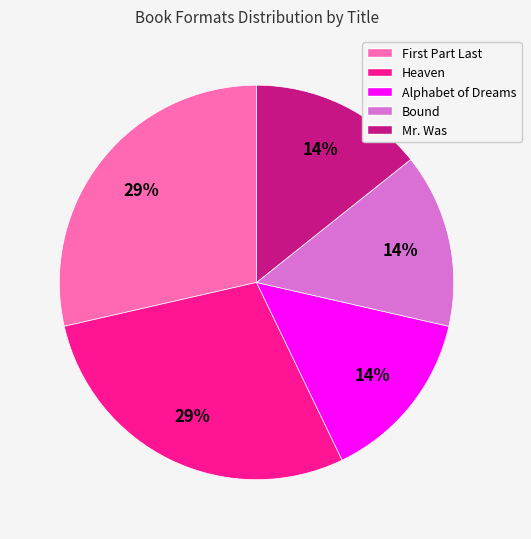

To the nearest percent, what portion does Alphabet of Dreams represent?

14%